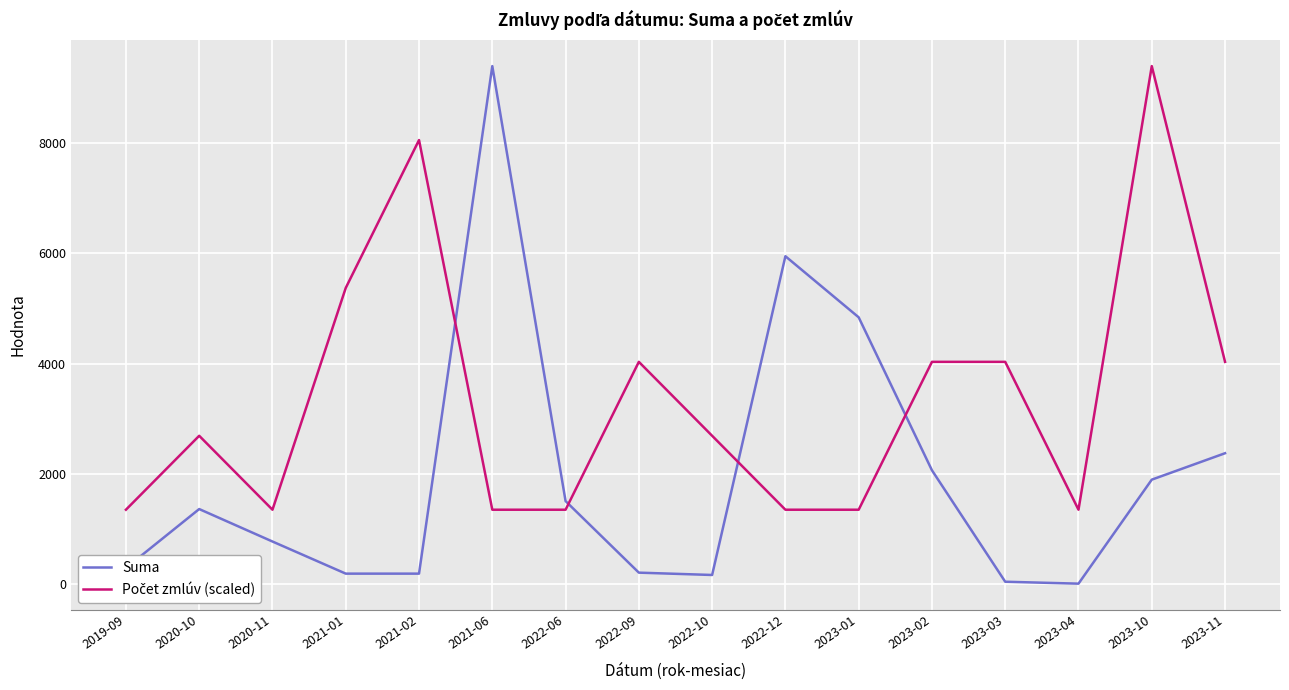

Count the number of data series in this chart.

2